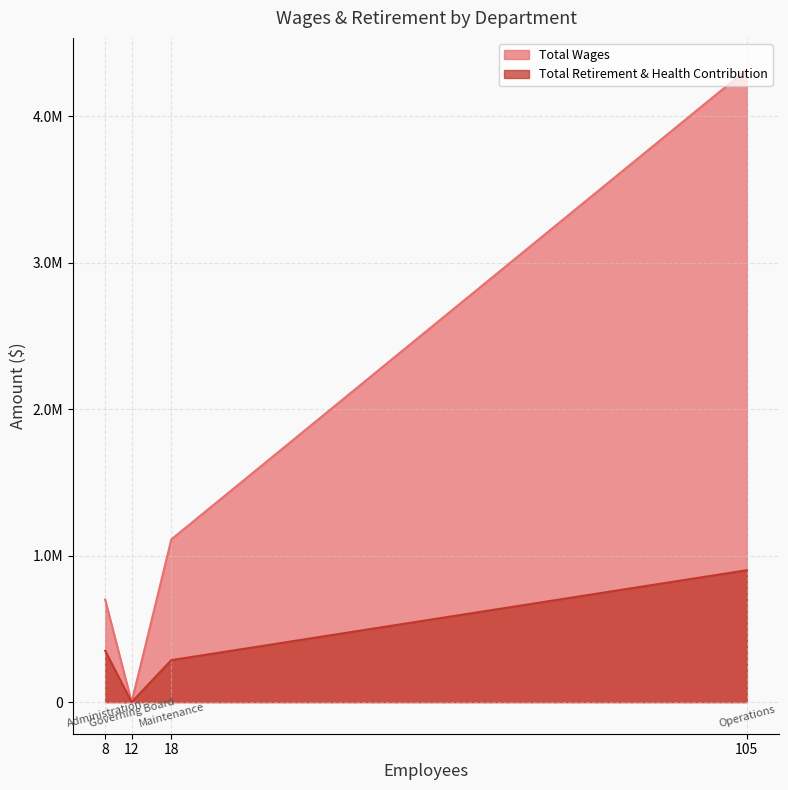

List the series in order of their peak value, lowest first.

Total Retirement & Health Contribution, Total Wages